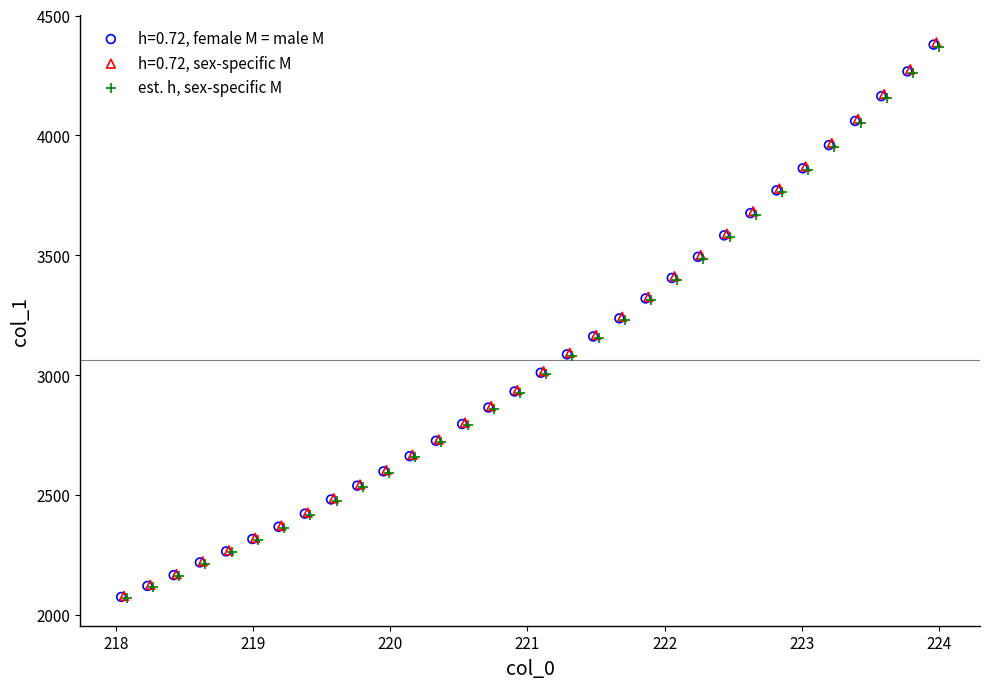

Which series has the largest Y range (max minus min)?

h=0.72, sex-specific M